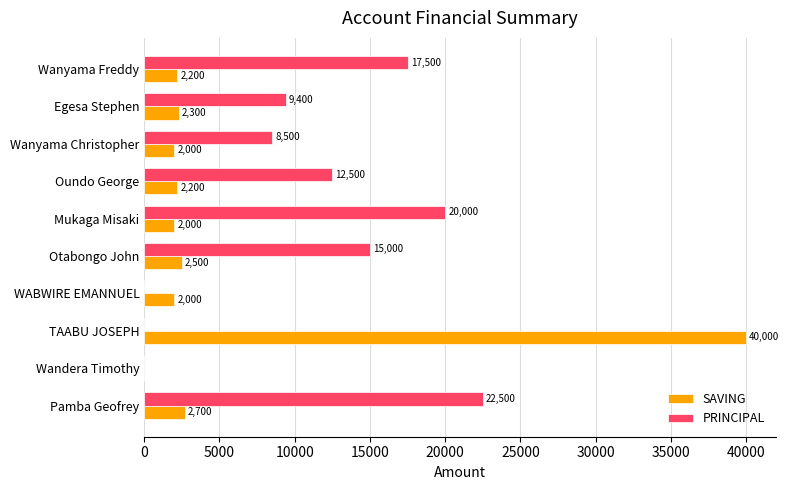

What is the sum of all PRINCIPAL values?

105400